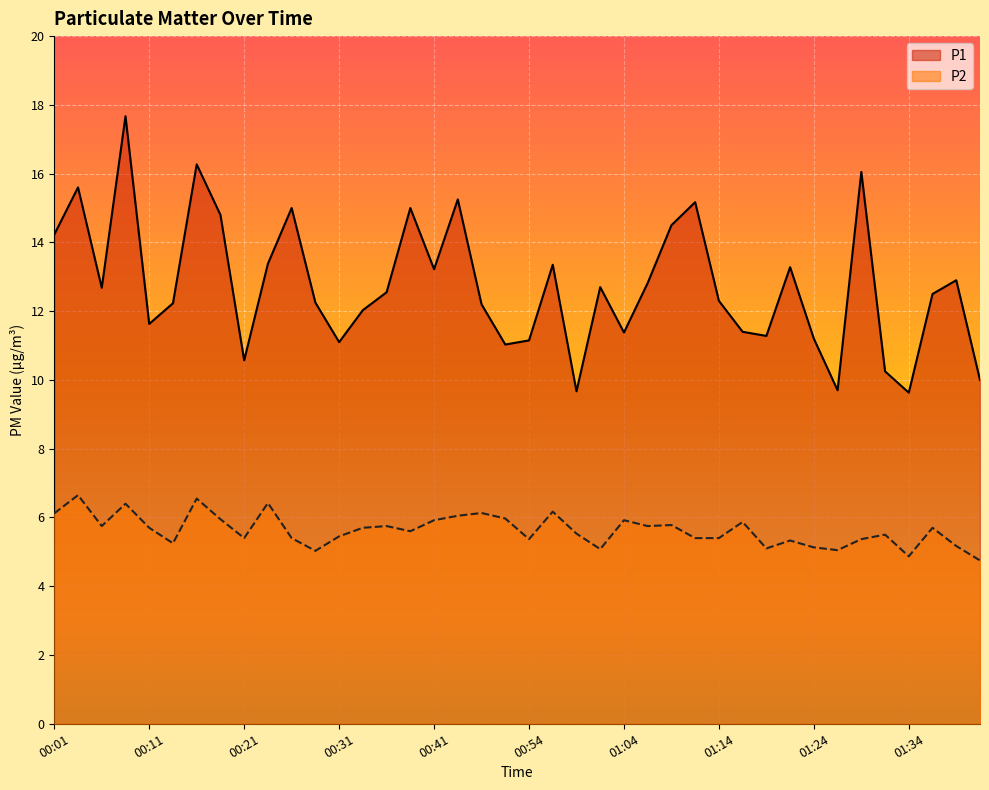

In P1, how many points are higher than both neighbors (excluding endpoints)?

12